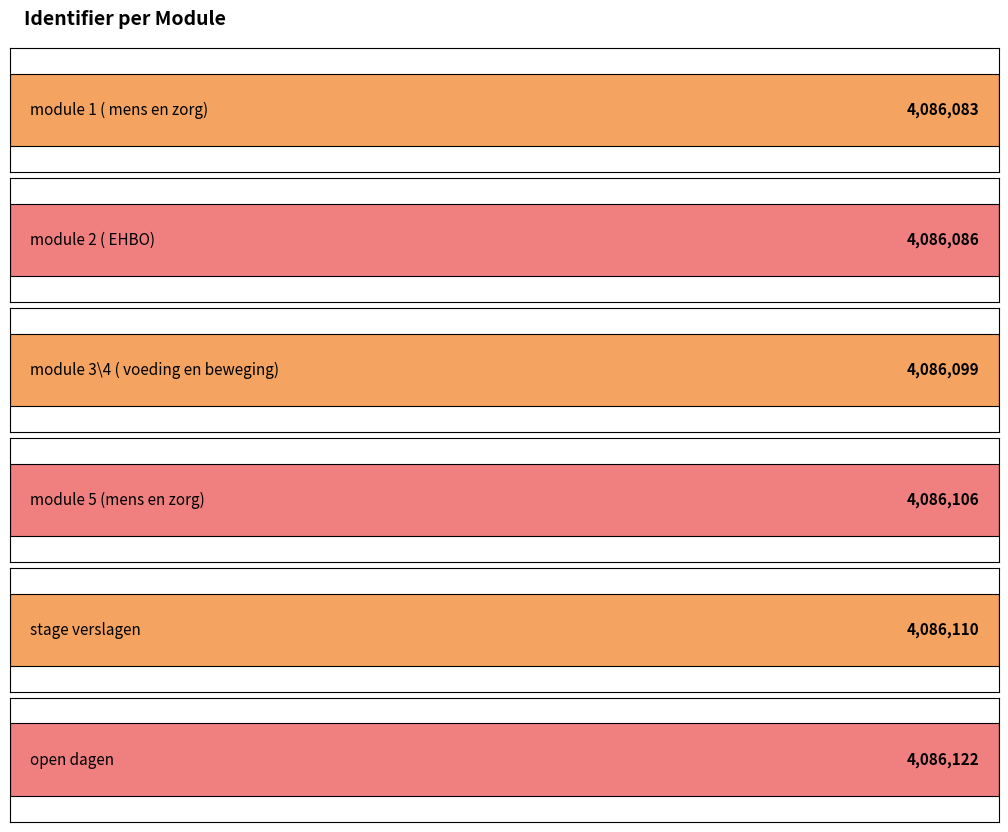

List the labels in order of value, smallest first.

module 1 ( mens en zorg), module 2 ( EHBO), module 3\4 ( voeding en beweging), module 5 (mens en zorg), stage verslagen, open dagen